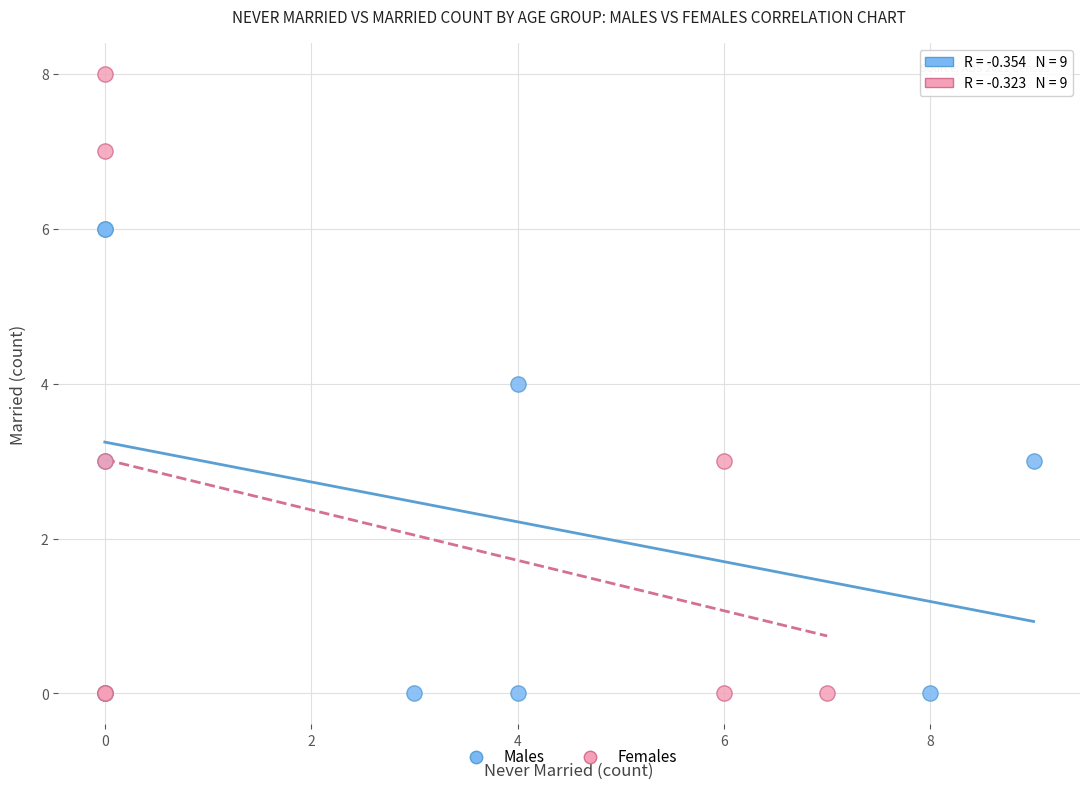

Which series has the largest Y range (max minus min)?

Females